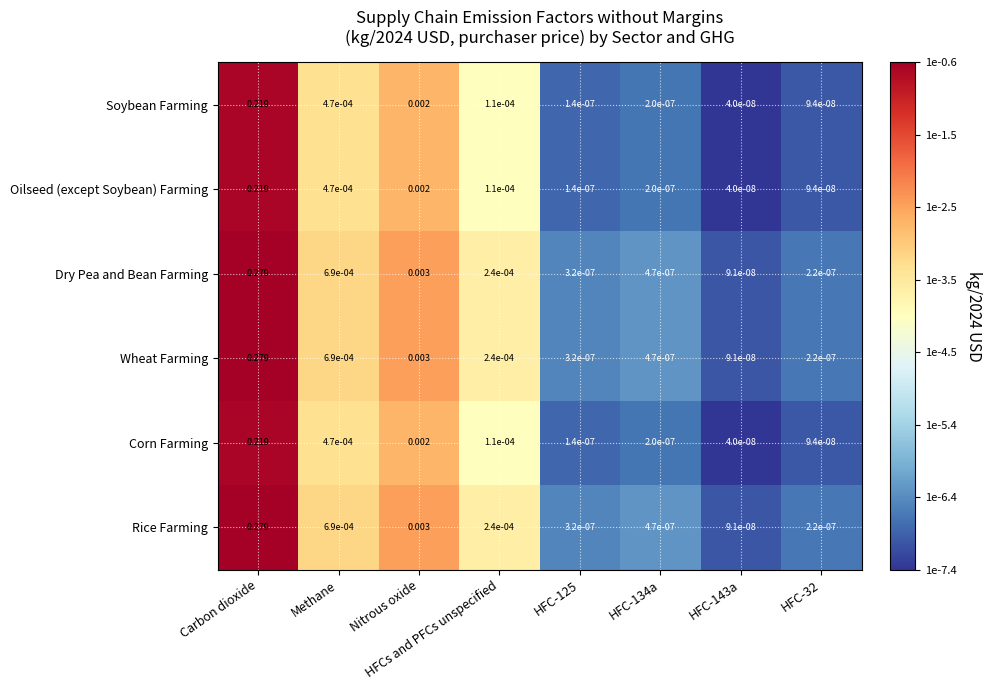

At which label does Corn Farming reach its peak?

Carbon dioxide